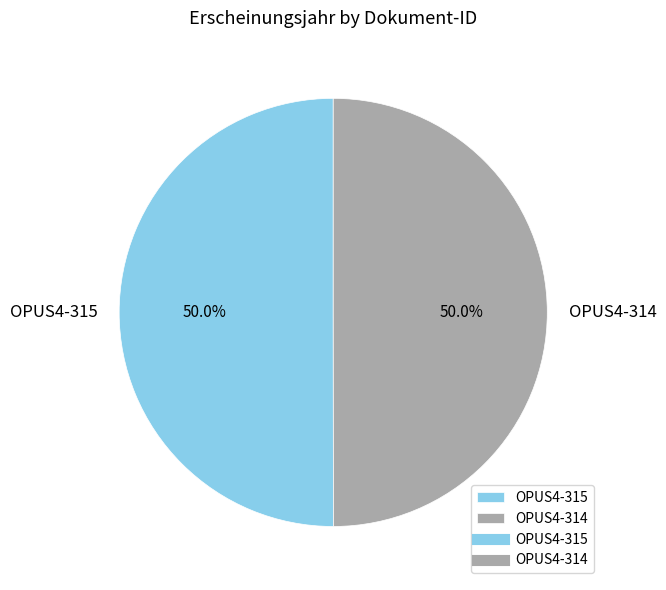

What is the ratio of the value at OPUS4-315 to the value at OPUS4-314?

1.0